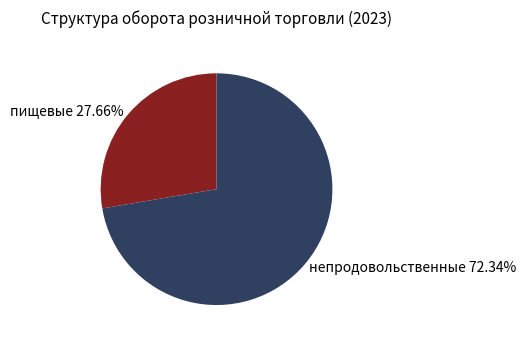

Is there any slice that represents more than half of the pie?

Yes